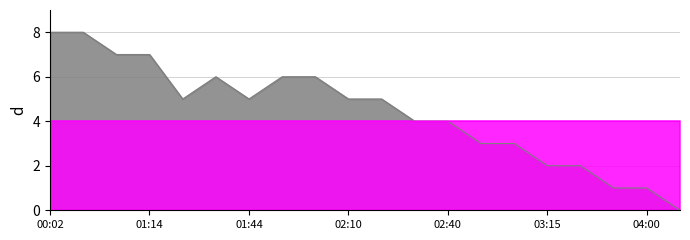

Reading right to left, transcribe all the data shown in this chart.

0.0	1.0	1.0	2.0	2.0	3.0	3.0	4.0	4.0	5.0	5.0	6.0	6.0	5.0	6.0	5.0	7.0	7.0	8.0	8.0